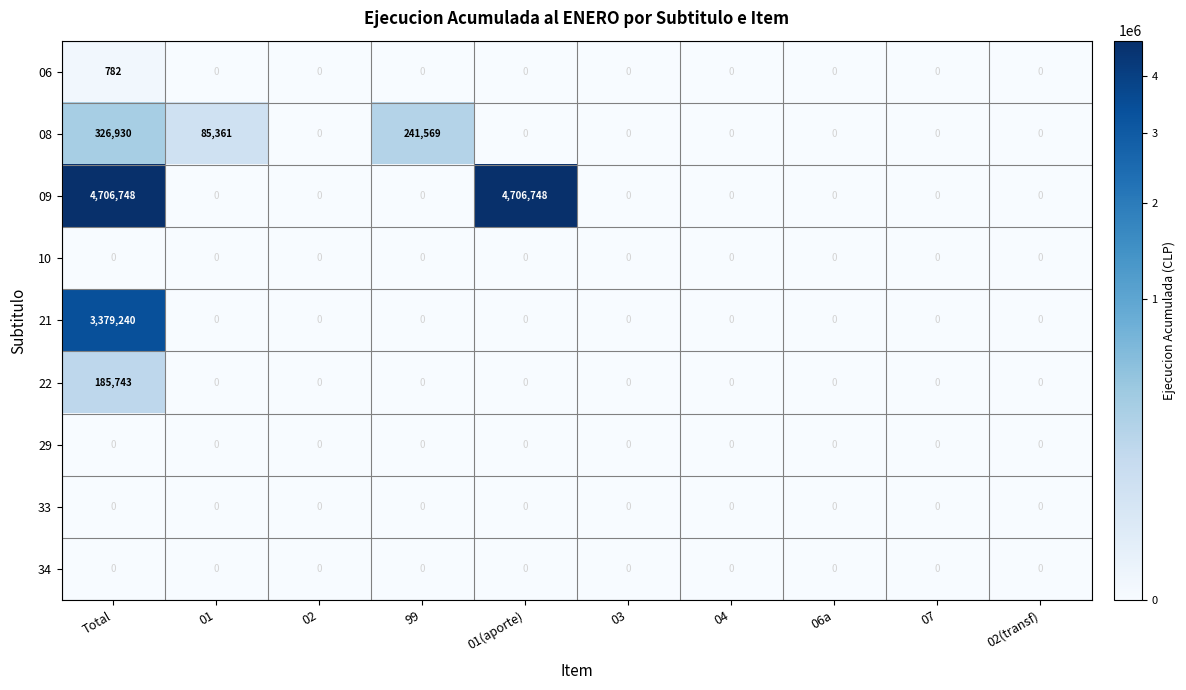

What is the difference between the highest and lowest values at 01?

85361